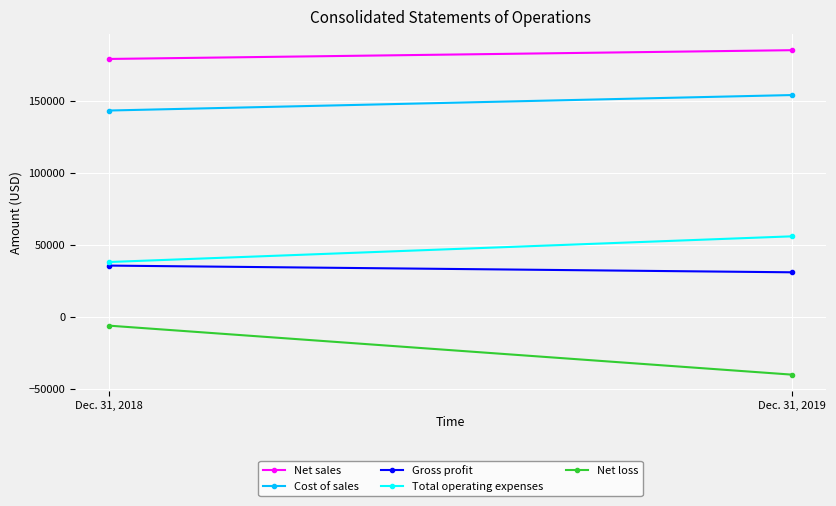

What are all the series names shown in the legend?

Net sales, Cost of sales, Gross profit, Total operating expenses, Net loss